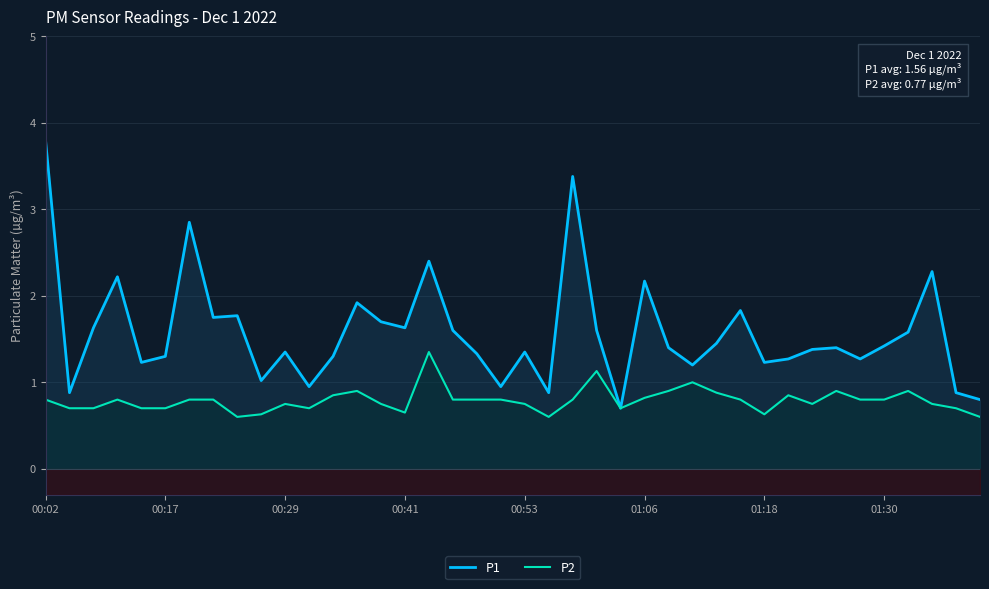

Which category has the highest value in the P1 series?

00:02